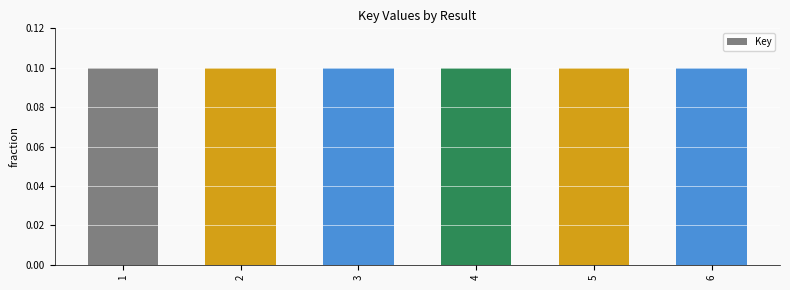

Reading left to right, list all the values displayed in this chart.

1=0.1	2=0.1	3=0.1	4=0.1	5=0.1	6=0.1